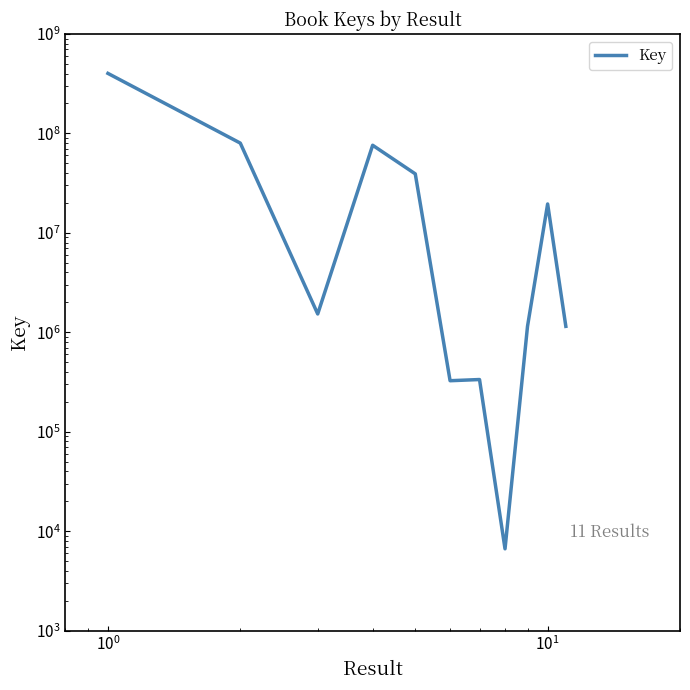

What is the sum of all values?

620668146